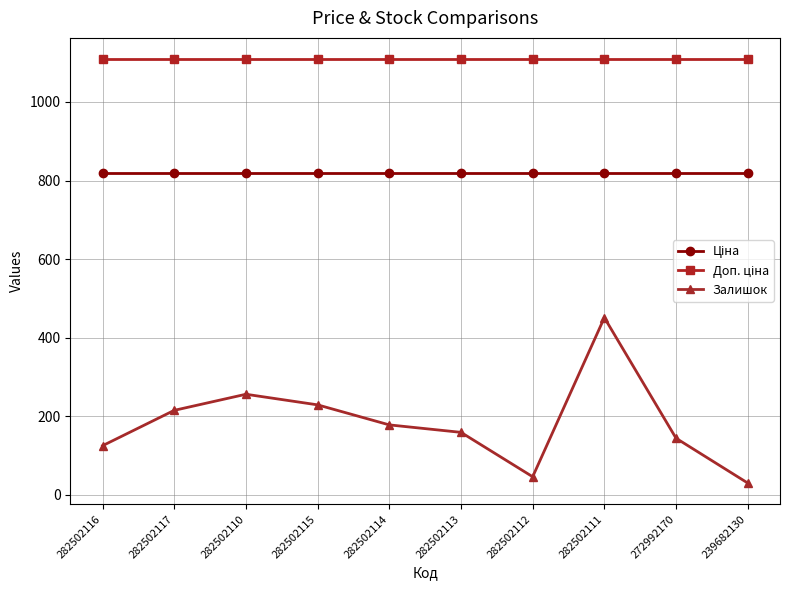

Which series changed the most between 282502114 and 282502111?

Залишок